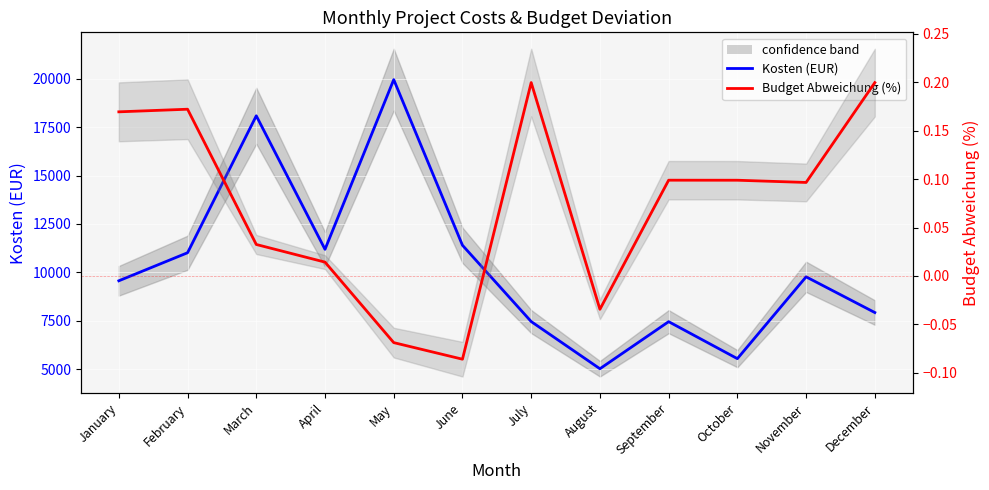

Which series changed the most between March and November?

Kosten (EUR)